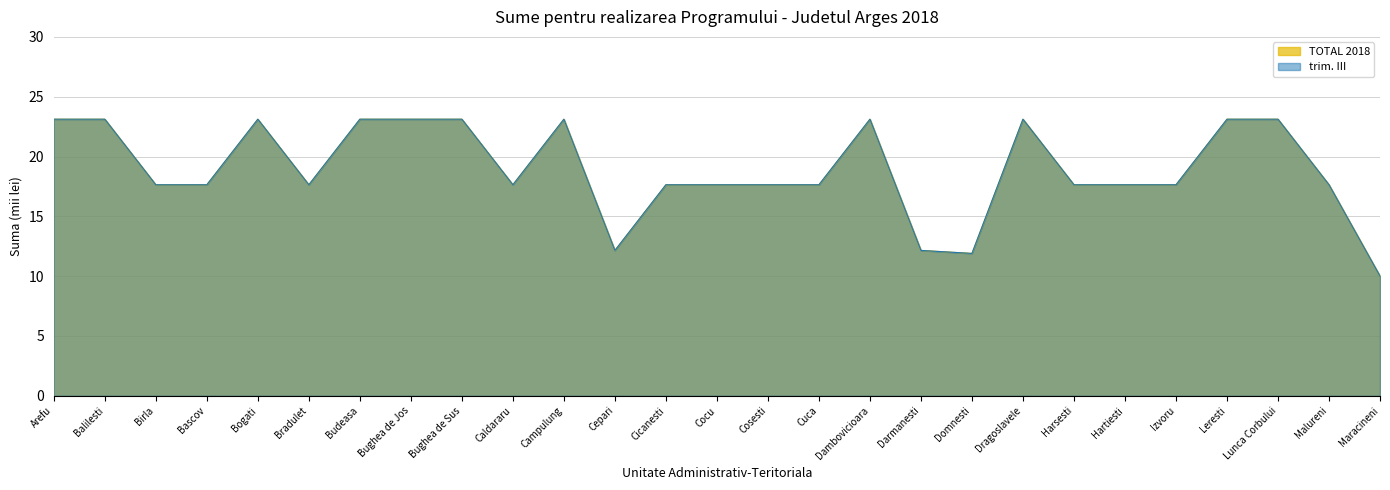

What is the smallest value displayed?

10.0